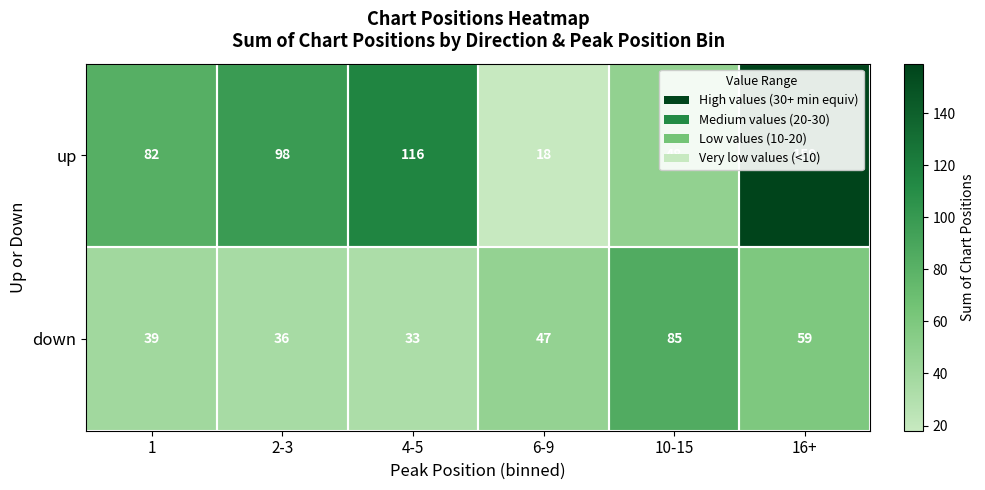

True or false: down has a value of 44 at 10-15.

False